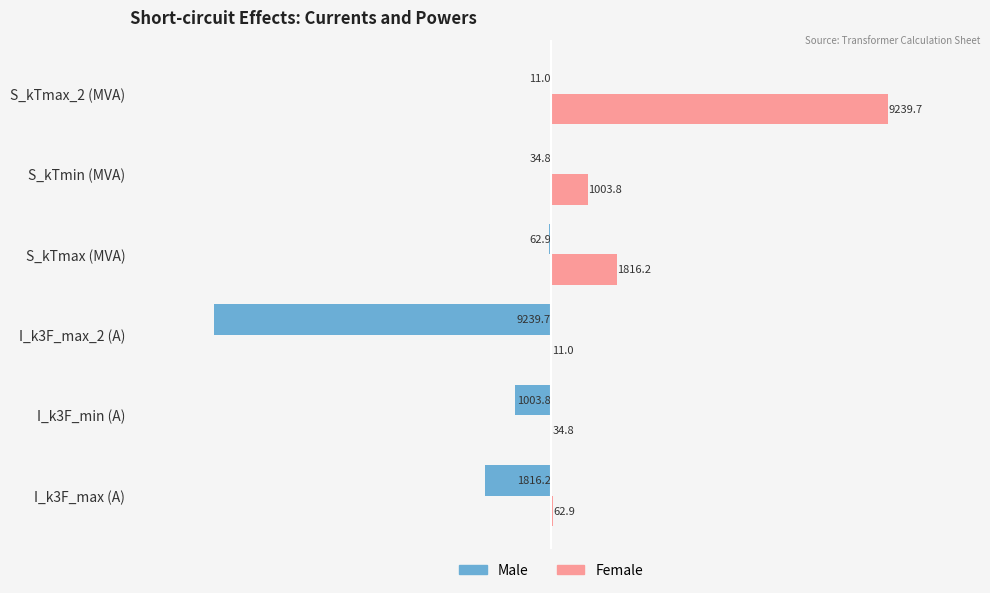

What are all the series names shown in the legend?

Male, Female